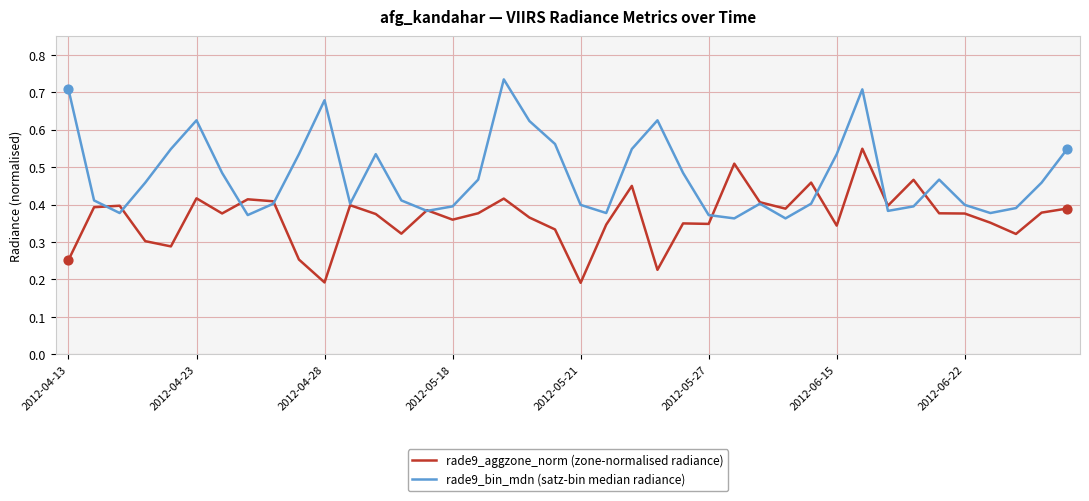

Which series has the largest total across all categories?

rade9_bin_mdn (satz-bin median radiance)